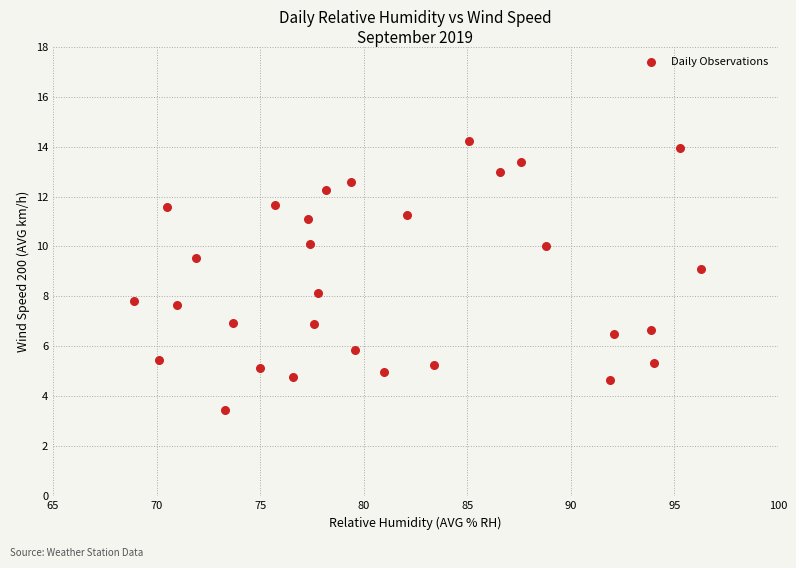

What is the range of Y values (max minus min)?

10.8